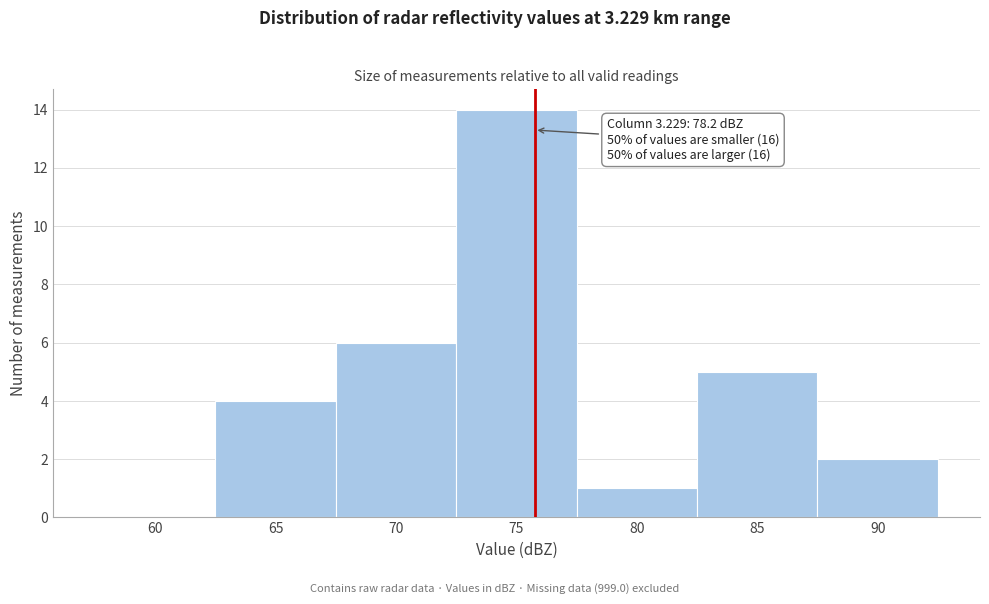

Reading right to left, list all the values displayed in this chart.

90=2	85=5	80=1	75=14	70=6	65=4	60=0